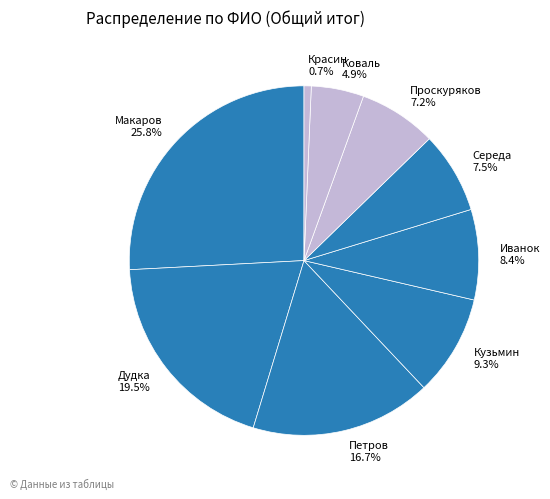

Does Коваль represent more than half of the total?

No